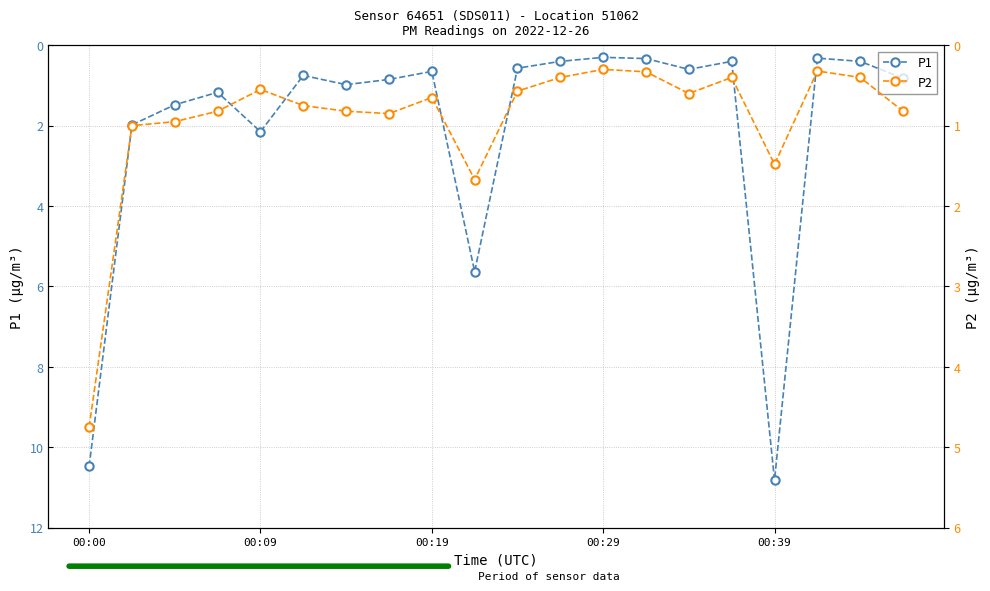

At which category does P1 reach its first local peak?

00:09